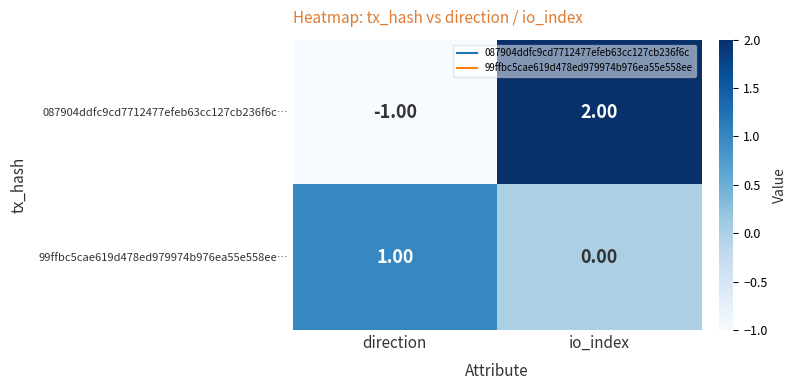

Where is 99ffbc5cae619d478ed979974b976ea55e558ee… nearest to the value 0?

io_index